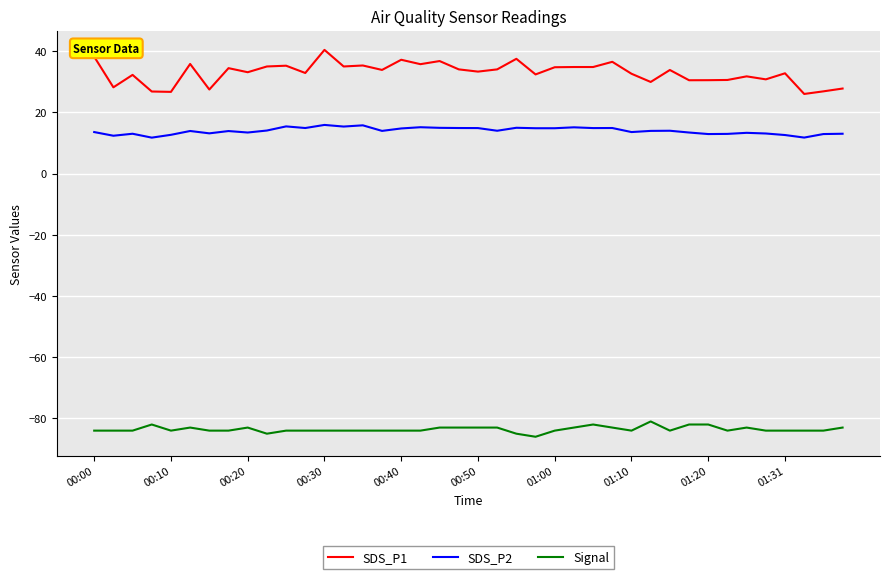

What is the highest value of the SDS_P1 series?

40.4